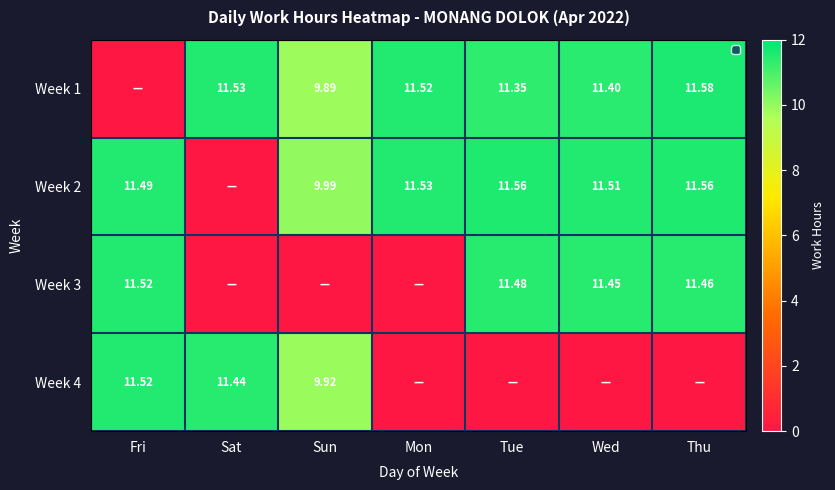

Between Thu and Mon, which is larger?

Thu